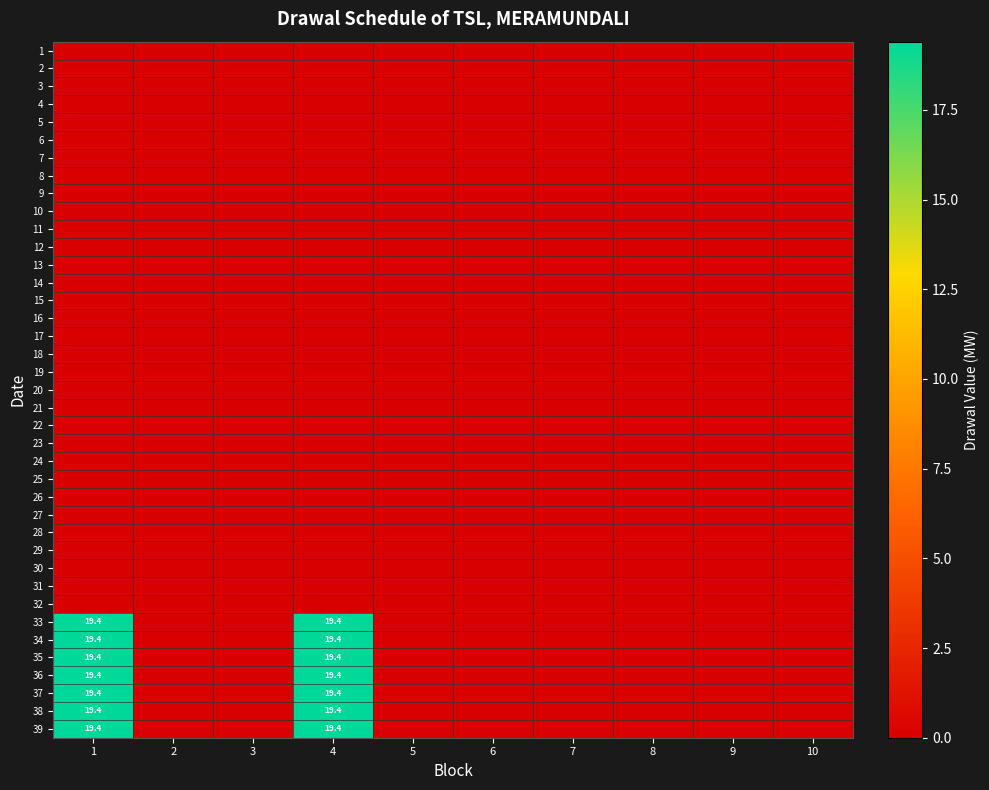

What is the difference between the highest and lowest values at 1?

19.4